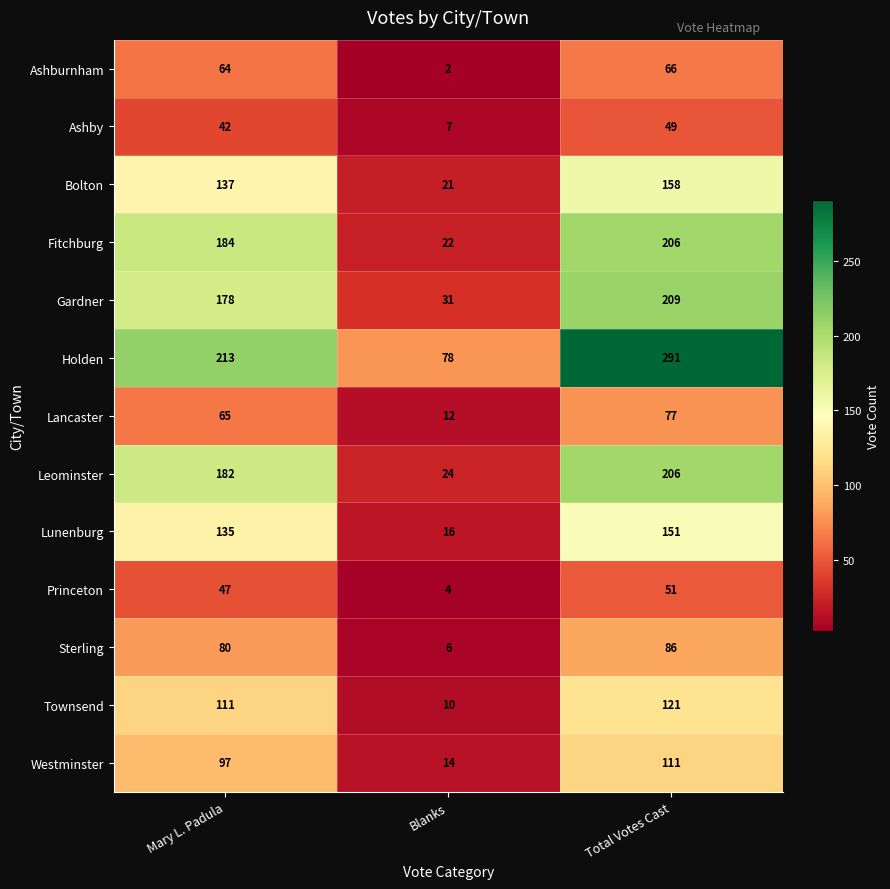

At which category is the sum across all series the highest?

Total Votes Cast